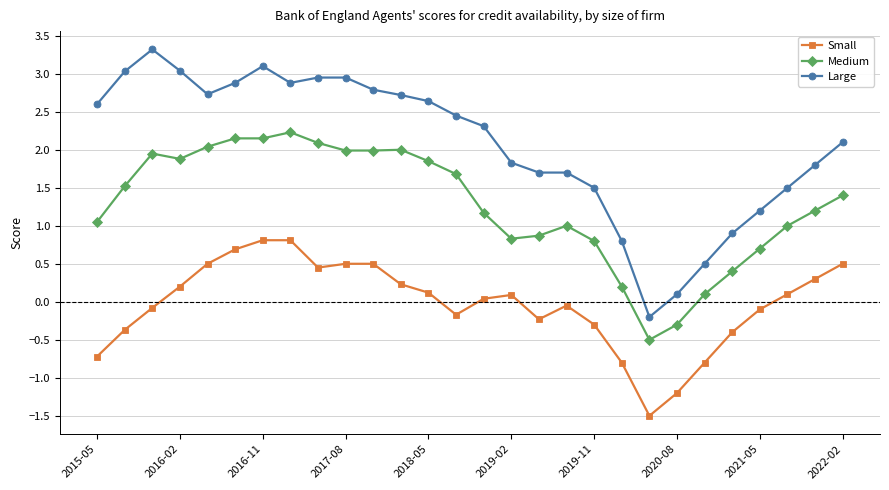

What is the difference between the maximum and minimum values in the Medium series?

2.7